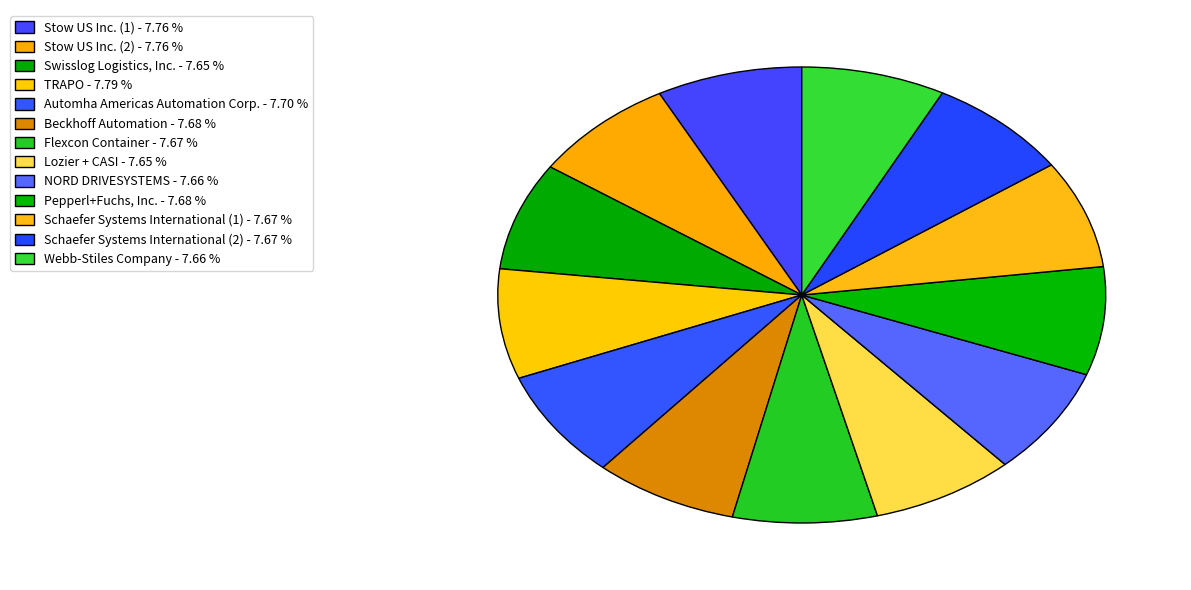

To the nearest percent, what is the average slice percentage?

8%